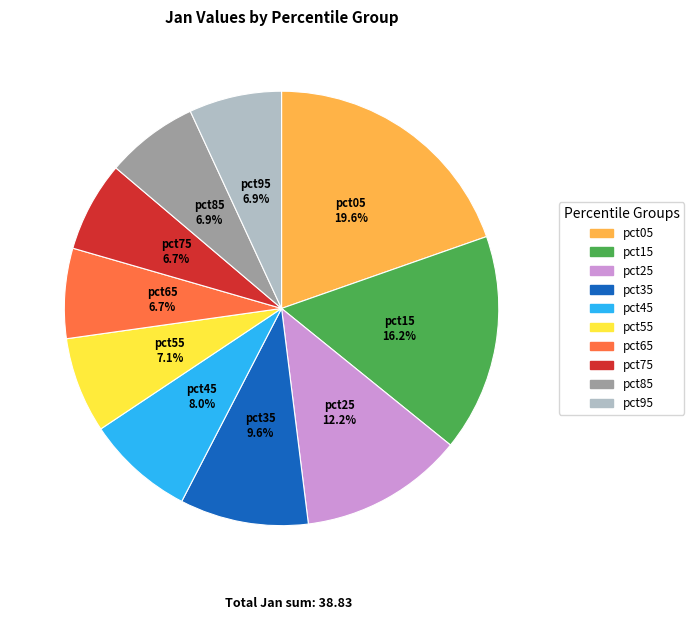

Which category has the biggest portion of the pie?

pct05